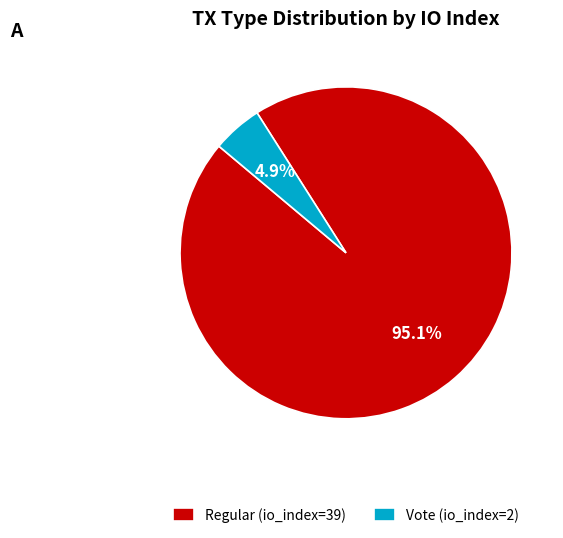

Combined, do Vote (io_index=2) and Regular (io_index=39) account for over 50%?

Yes